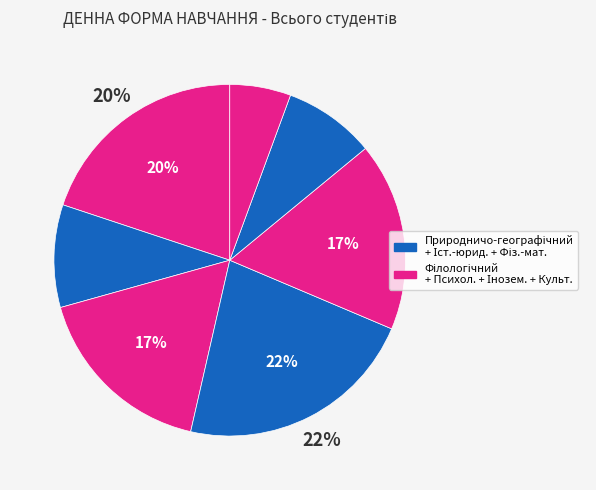

How many segments does this pie chart have?

7